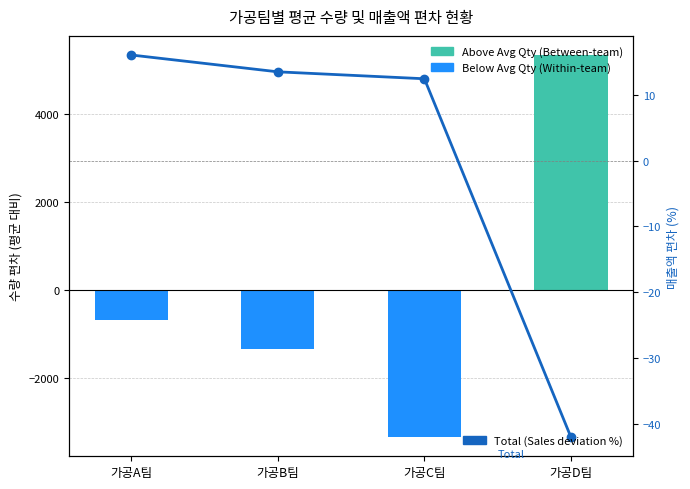

How many distinct data groups are displayed?

3